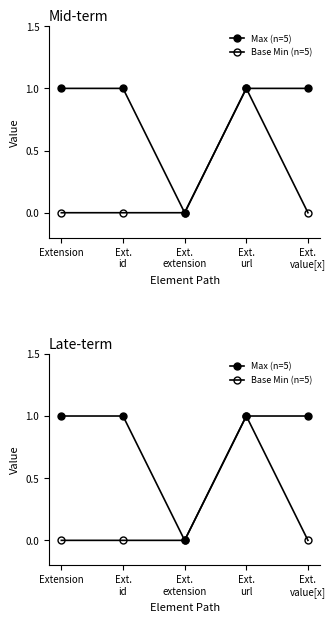

Which series has the largest range (max minus min)?

Max (n=5)